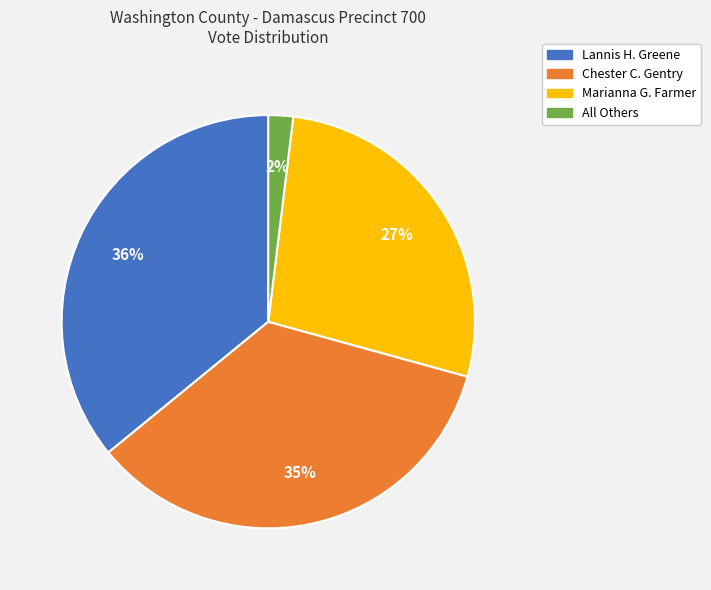

Is it true that All Others is 8% of the pie?

False